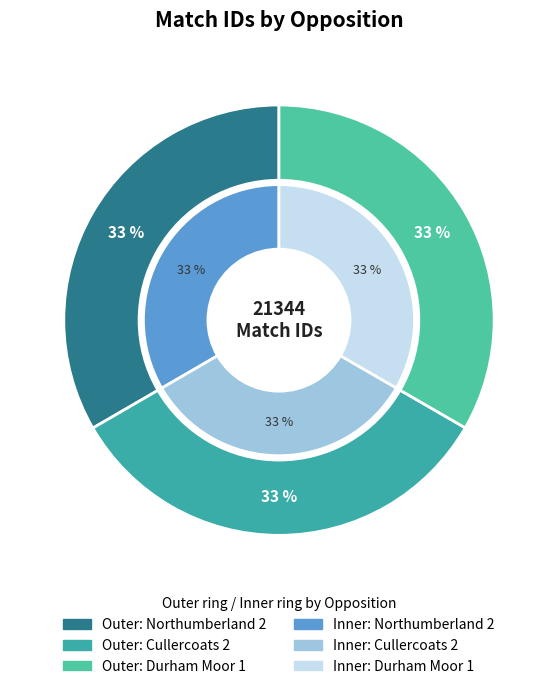

Does Northumberland 2 account for over 50% of the chart?

No